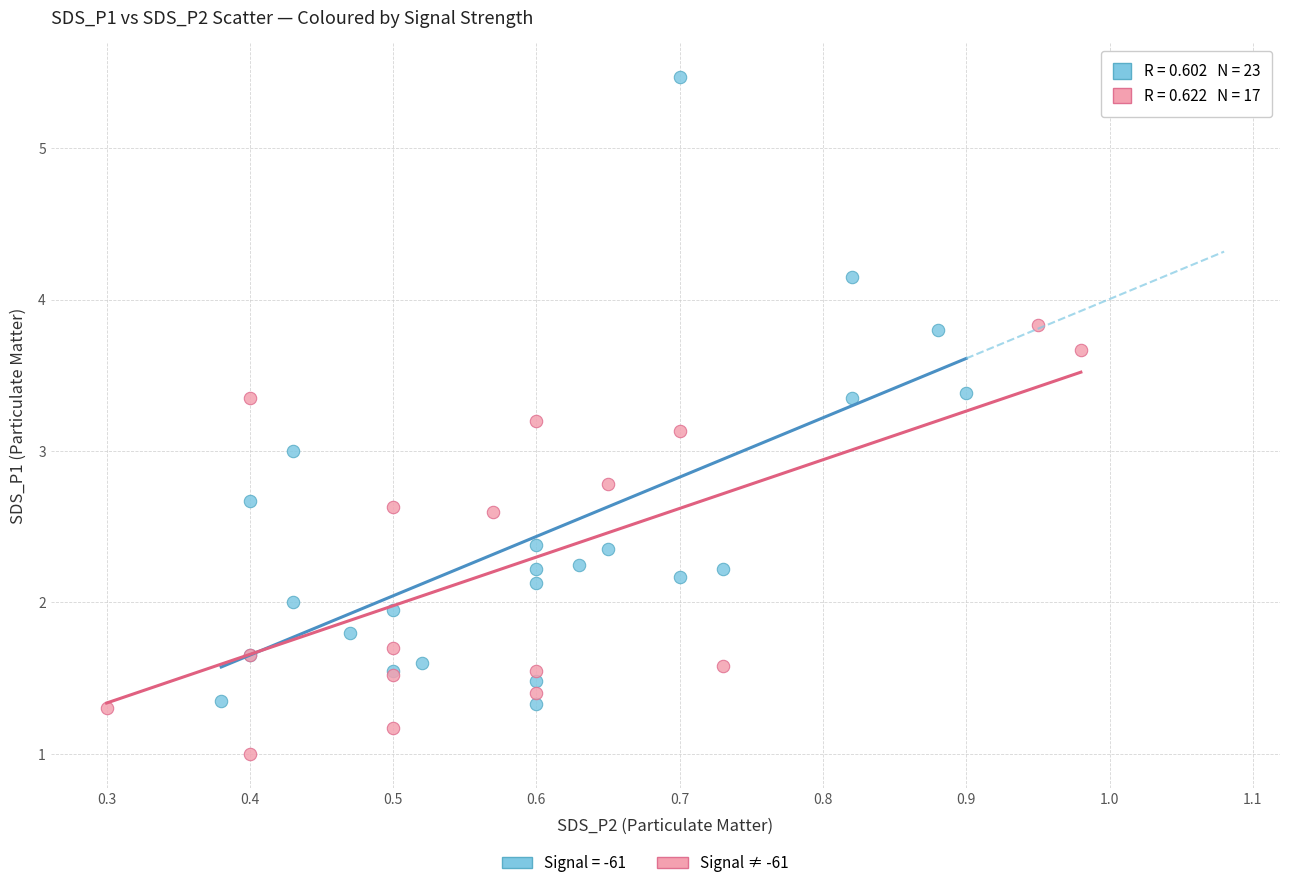

Which series reaches the minimum Y coordinate?

Signal ≠ -61